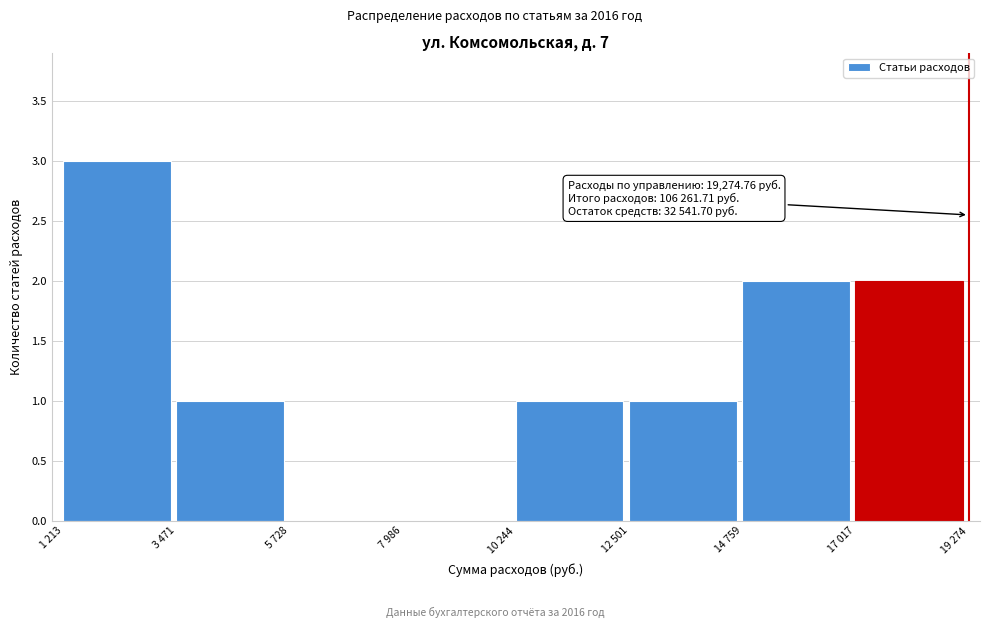

Reading left to right, what are all the values shown in this chart?

1 213=3	3 471=1	5 728=0	7 986=0	10 244=1	12 501=1	14 759=2	17 017=2